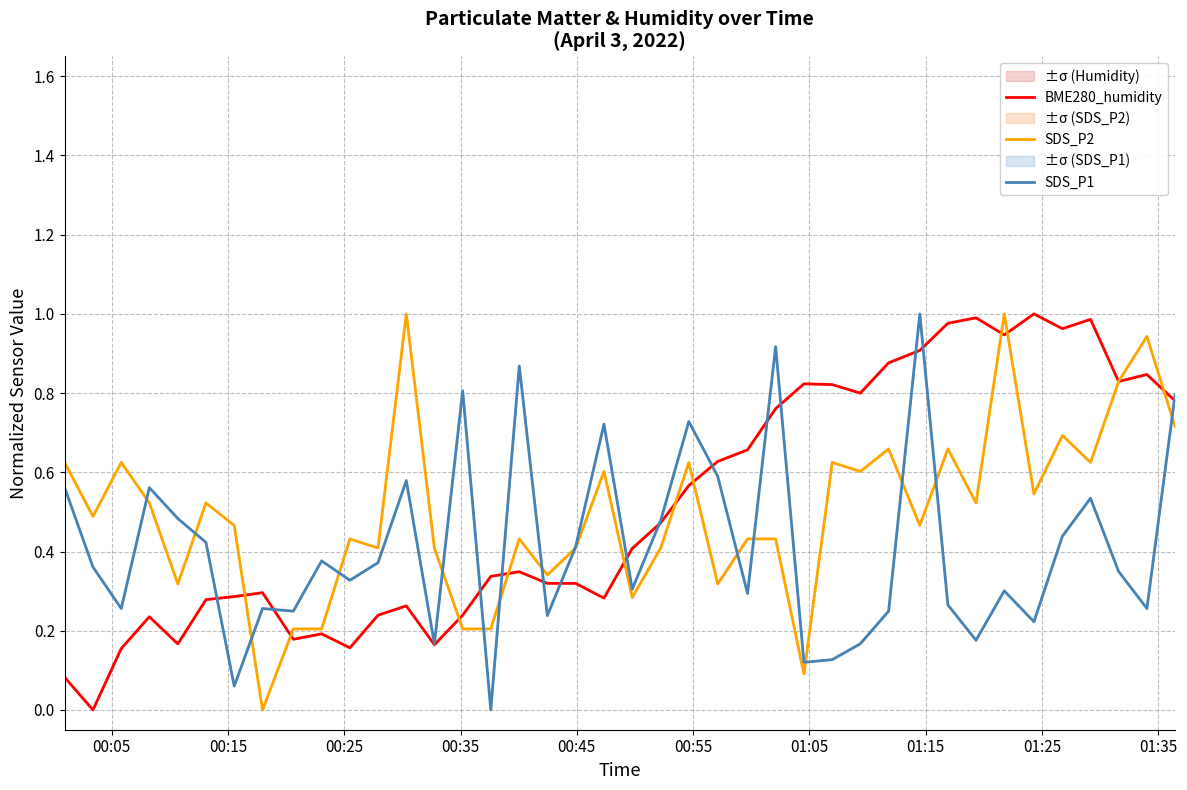

What is the difference between the maximum and minimum values in the BME280_humidity series?

1.0